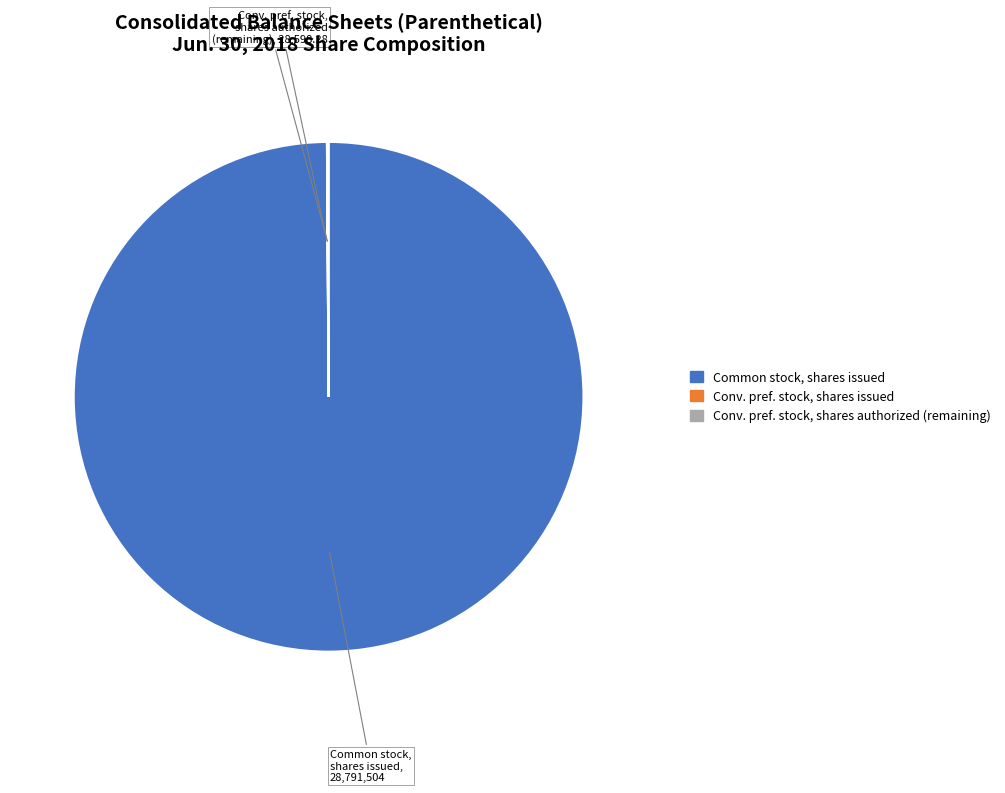

What is the largest slice in the pie chart?

Common stock, shares issued